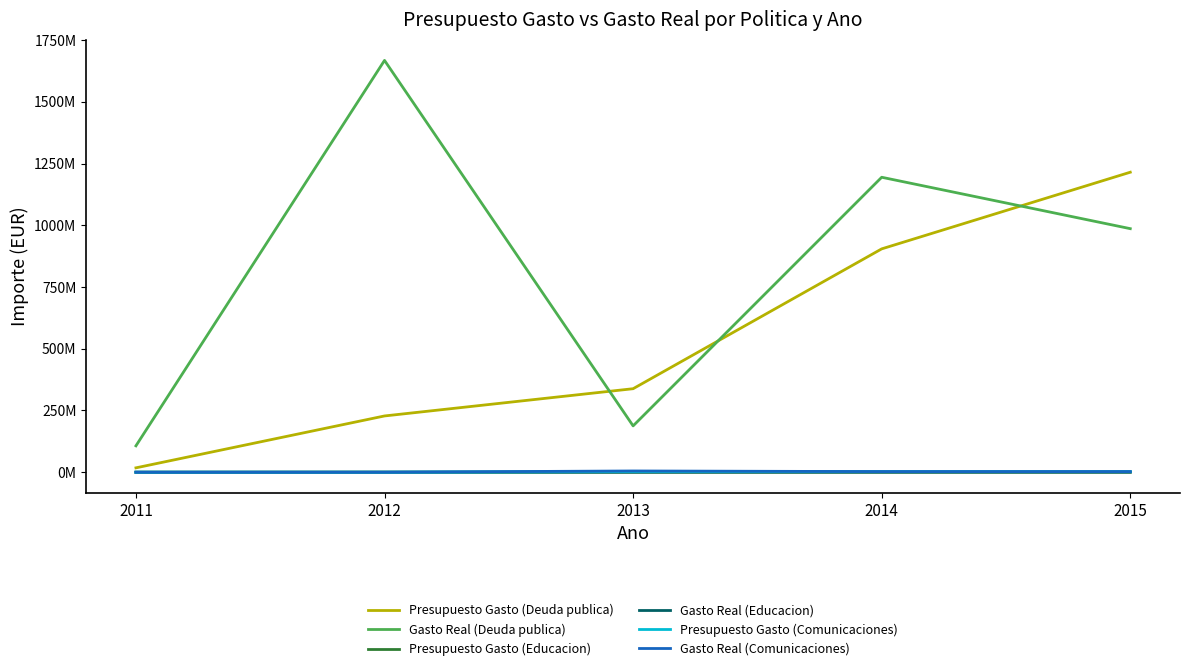

Does the chart display data point markers on the line(s)?

No